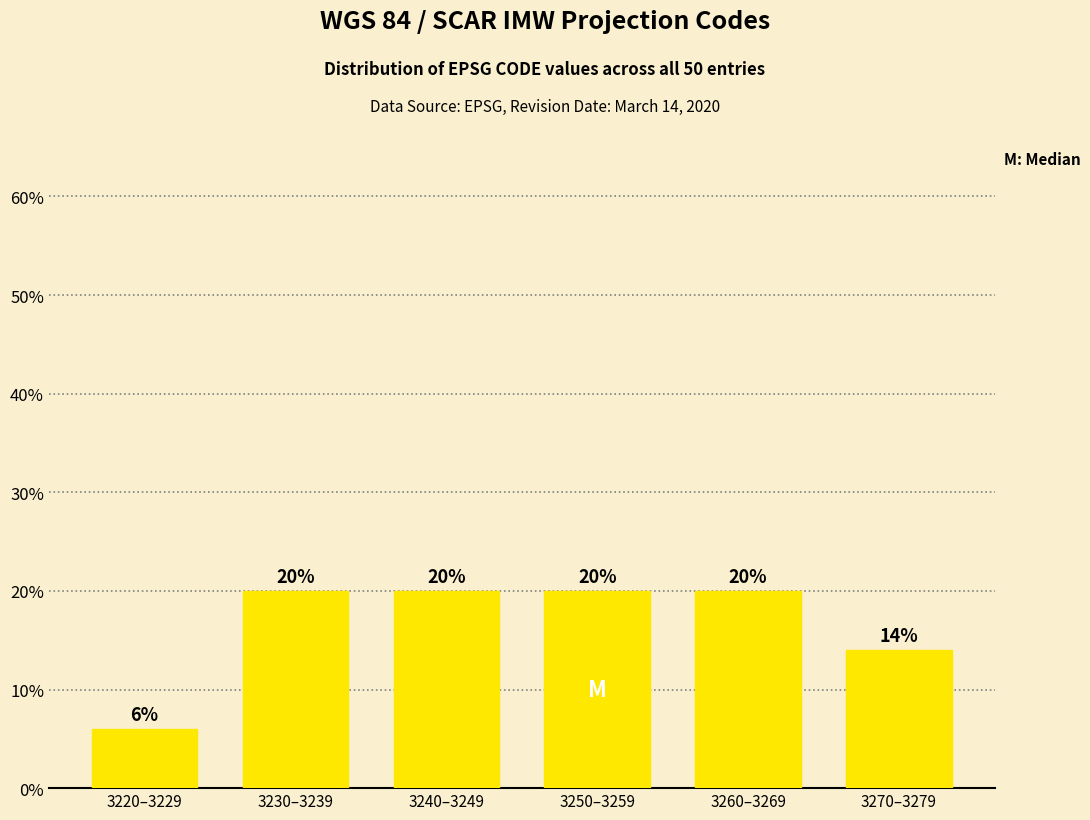

Reading left to right, list all the values displayed in this chart.

6.0	20.0	20.0	20.0	20.0	14.0